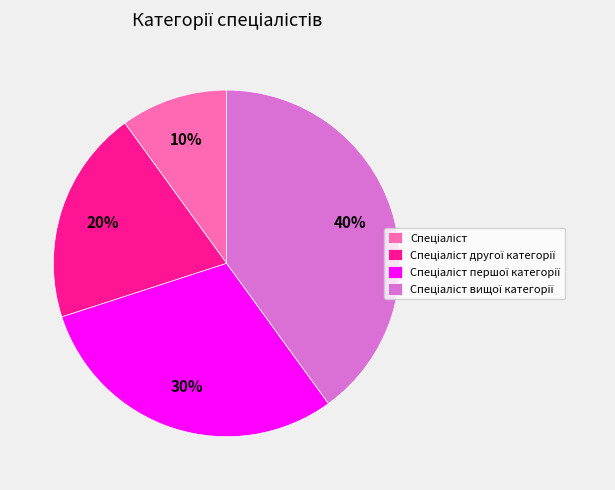

Is there a majority slice in this chart?

No